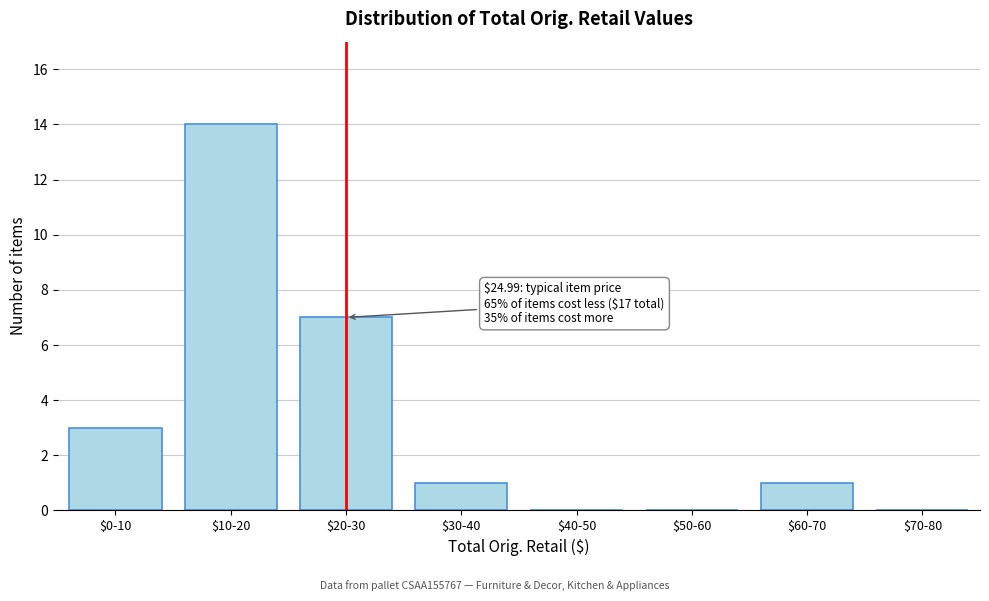

The value at $70-80 is 0. True or false?

True